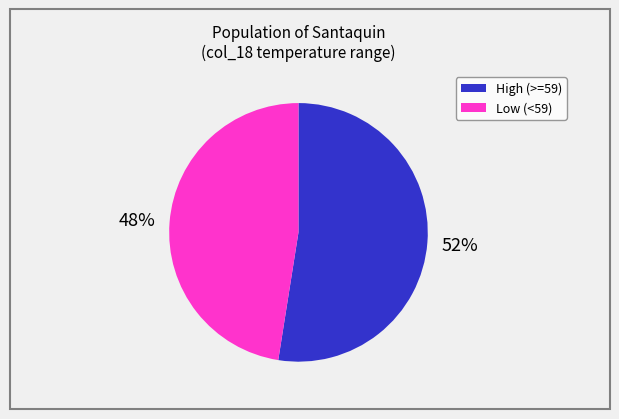

Is there any slice that represents more than half of the pie?

Yes